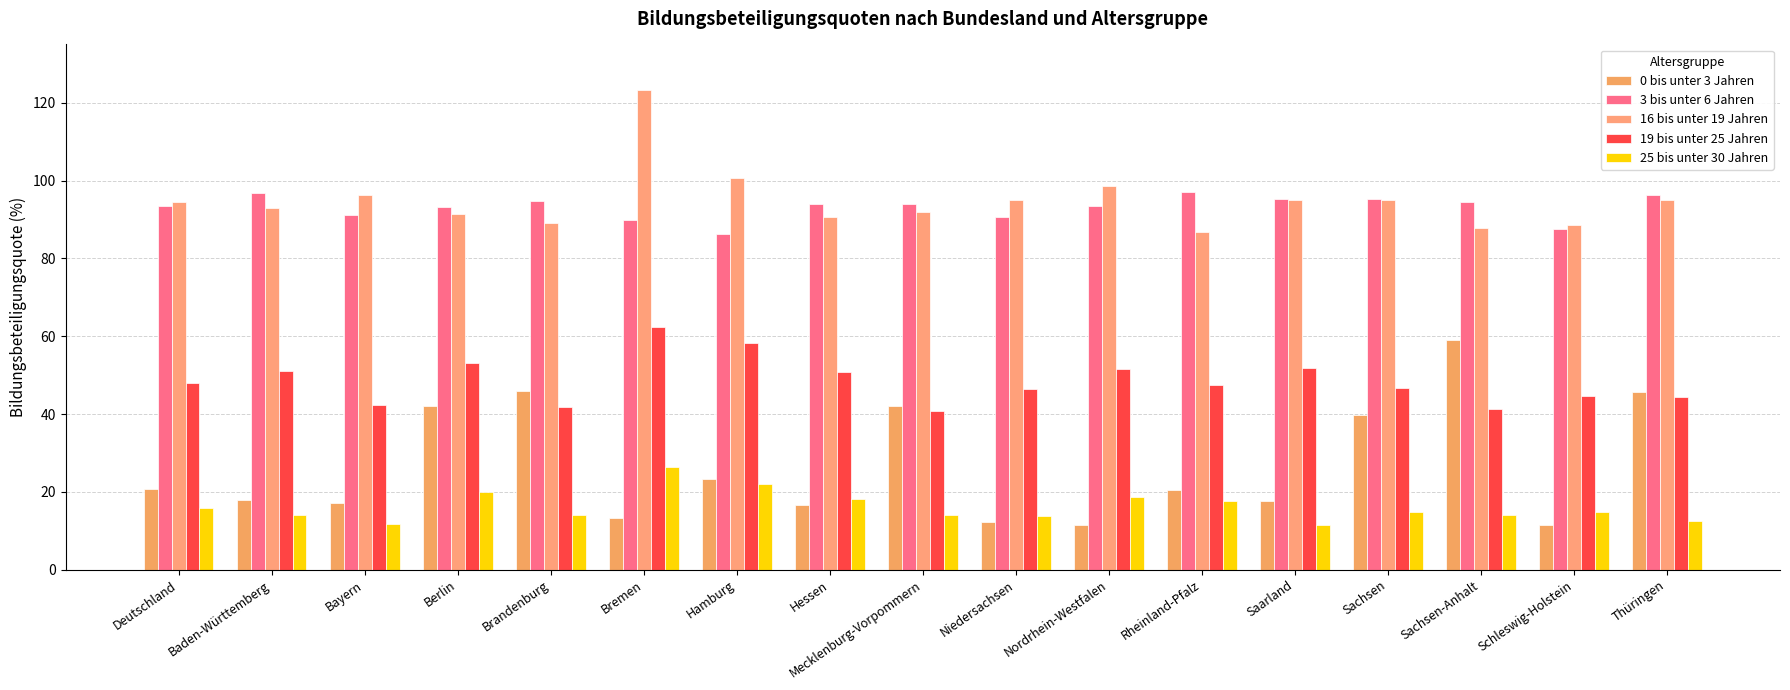

Which category has the lowest value in the 0 bis unter 3 Jahren series?

Nordrhein-Westfalen